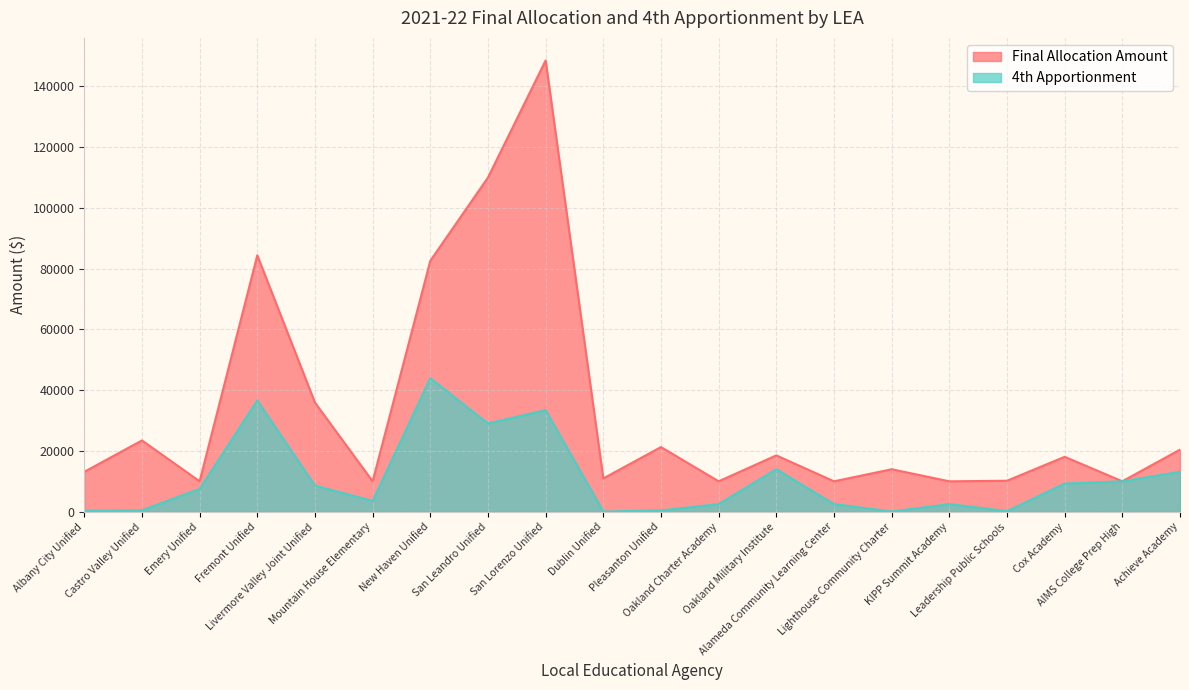

At San Lorenzo Unified, list the series in order from smallest to largest.

4th Apportionment, Final Allocation Amount